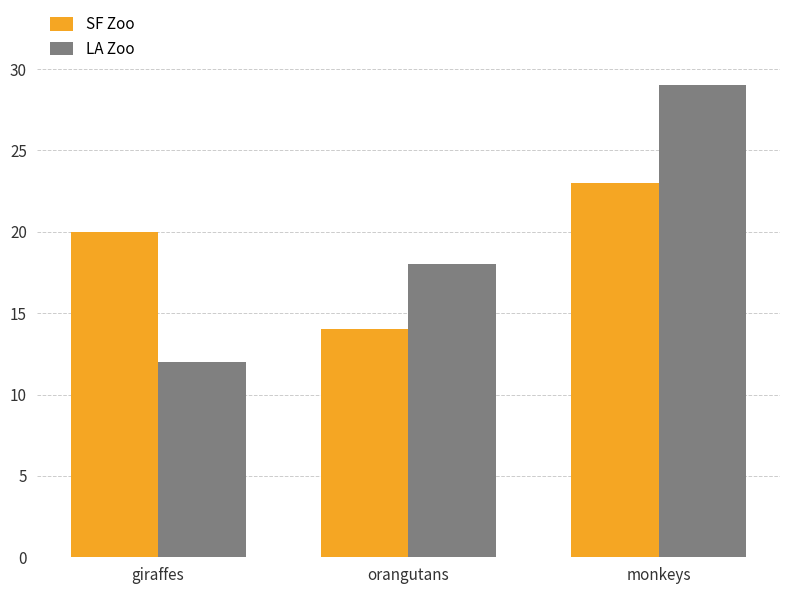

What is the difference between the maximum and minimum values in the SF Zoo series?

9